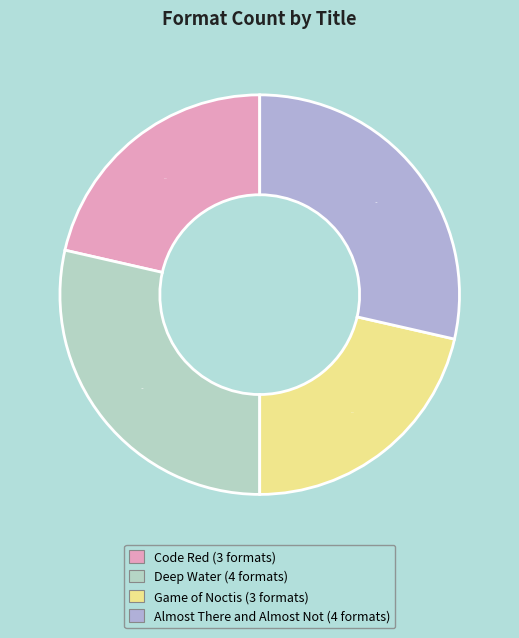

What percentage do Game of Noctis (3 formats) and Deep Water (4 formats) together represent?

50.0%